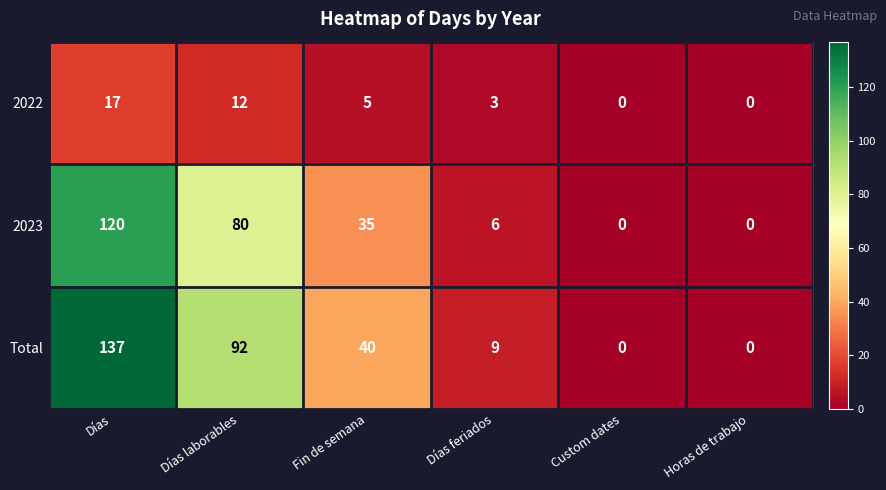

Reading left to right, transcribe all the data shown in this chart.

2022: 17	12	5	3	0	0
2023: 120	80	35	6	0	0
Total: 137	92	40	9	0	0